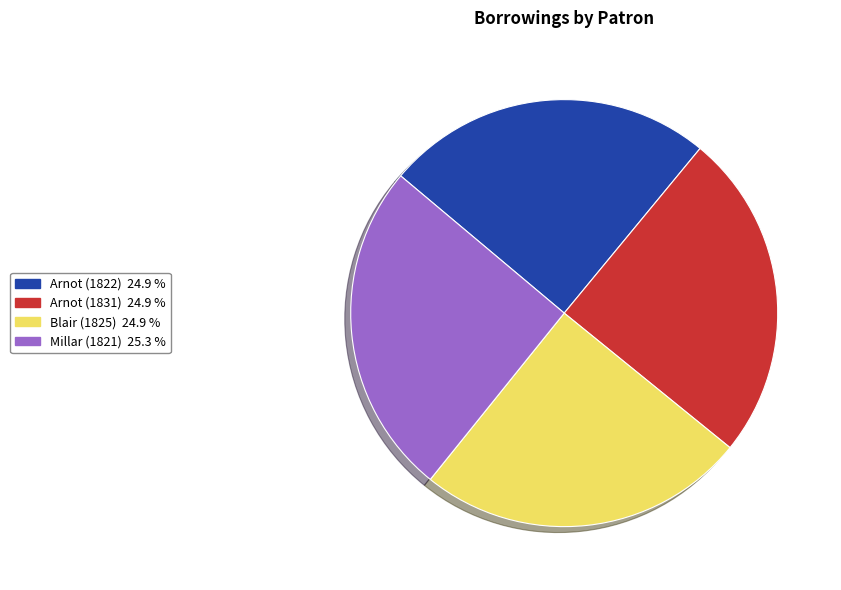

Is there a majority slice in this chart?

No